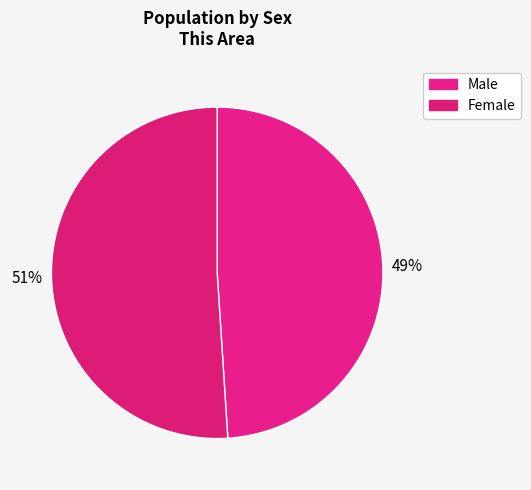

How many segments does this pie chart have?

2